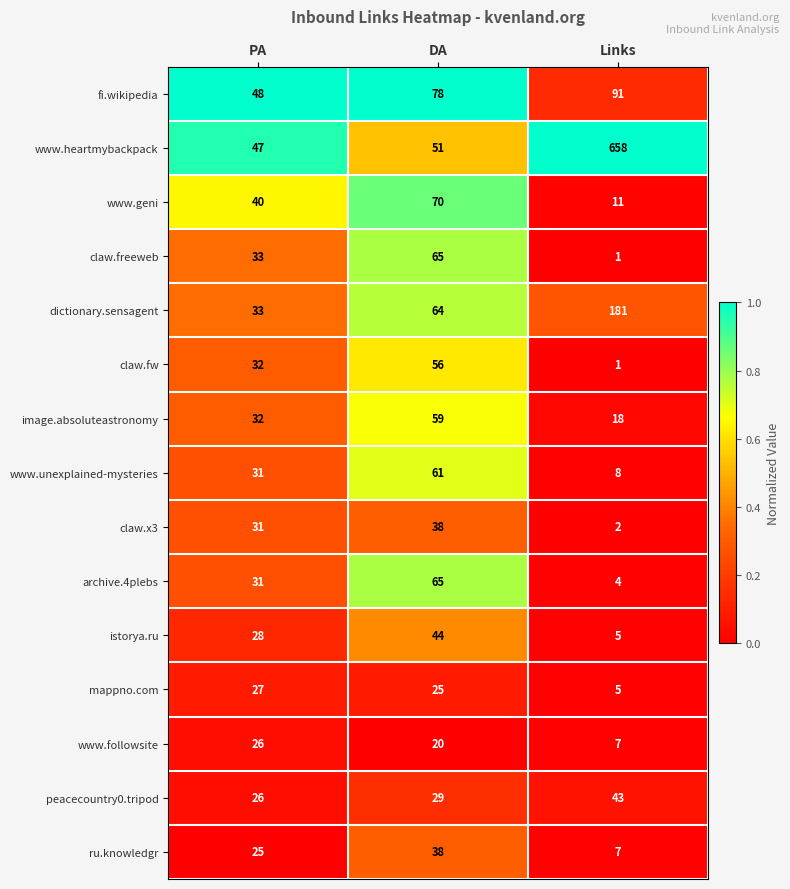

What is the total value across all series at Links?

1042